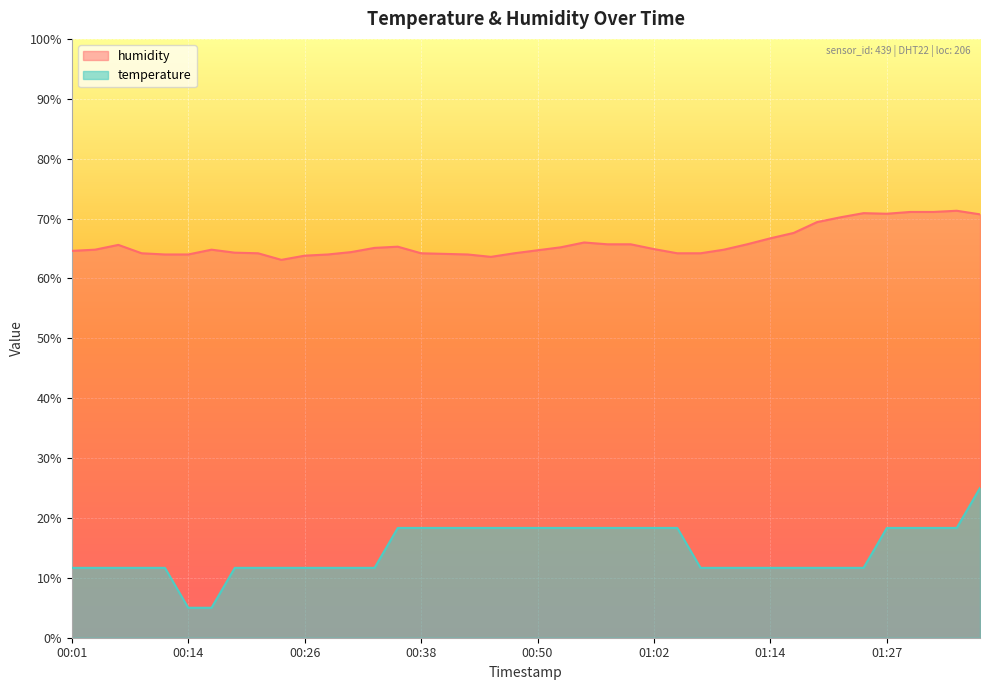

What is the total value across all series at 00:11?

75.7